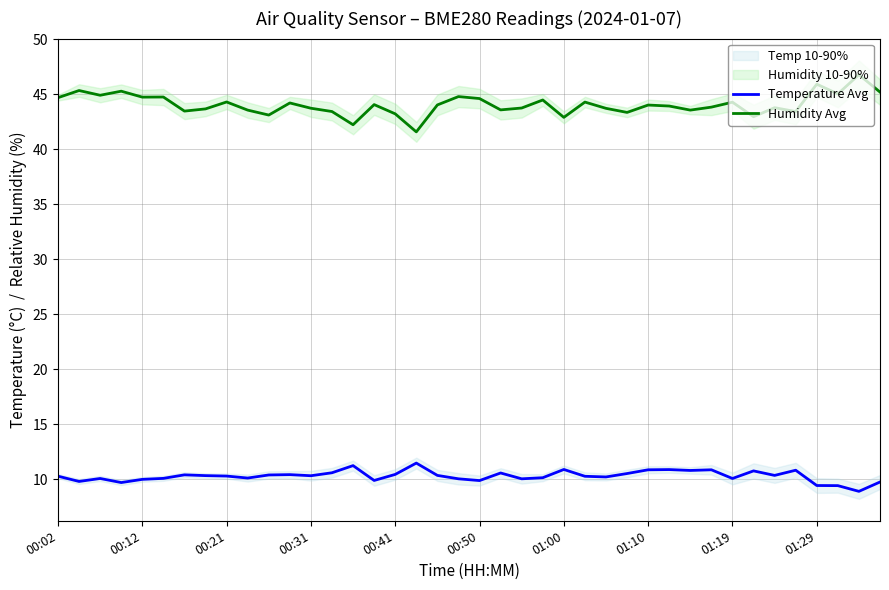

At how many categories does at least one series exceed 25?

40